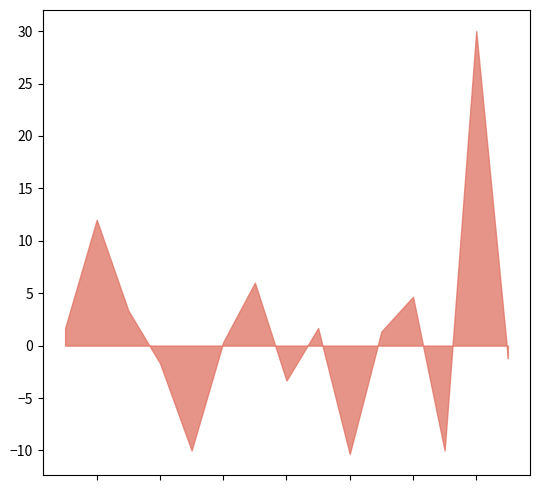

What is the difference between the maximum and minimum values?

40.3